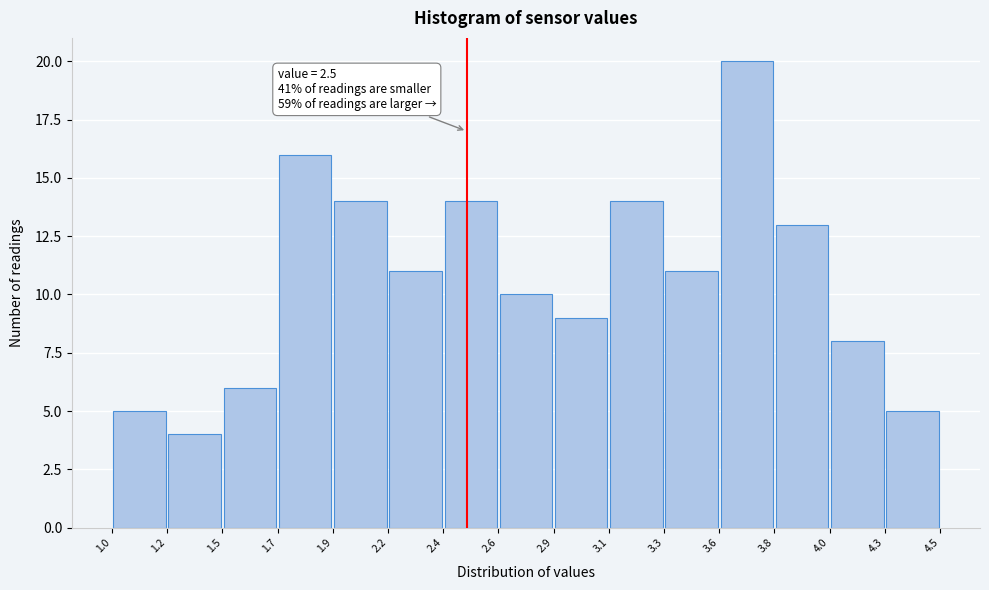

Over which range of the x-axis is the bar tallest?

3.6 to 3.8